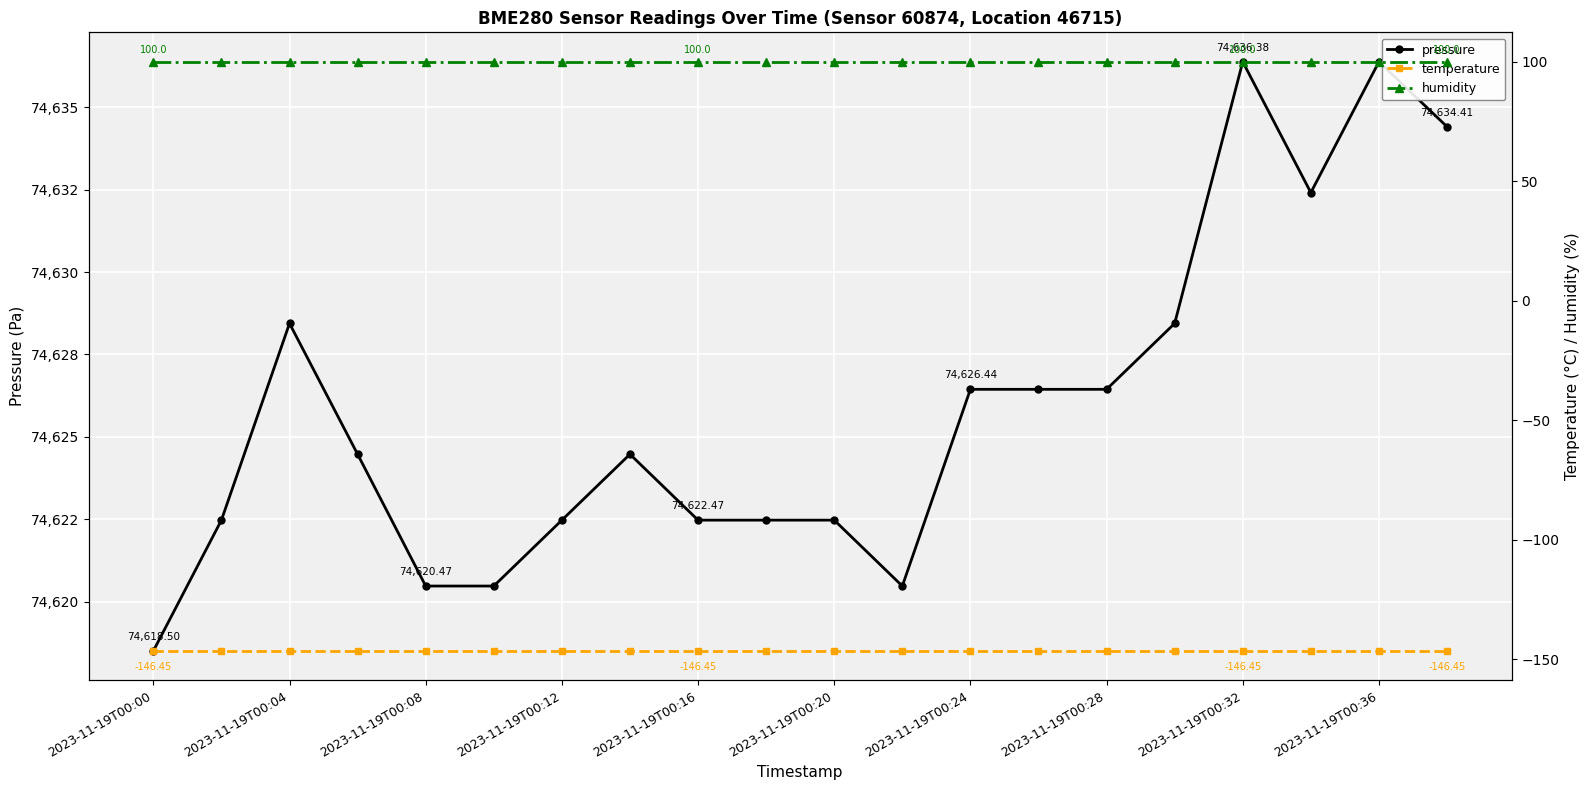

The value of temperature at 11 is -146.4. True or false?

True